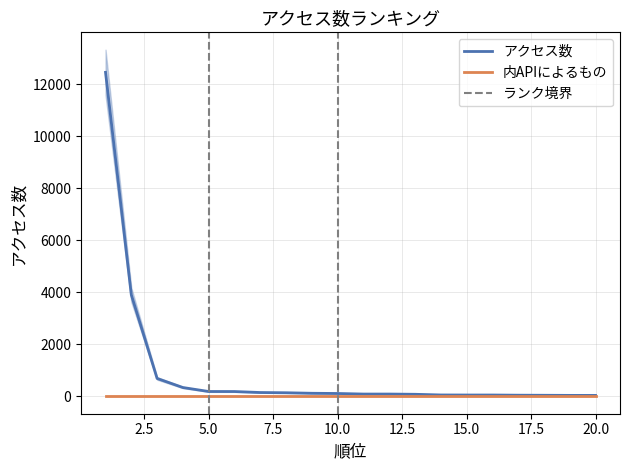

What is the difference between the values at 3 and 17?

644